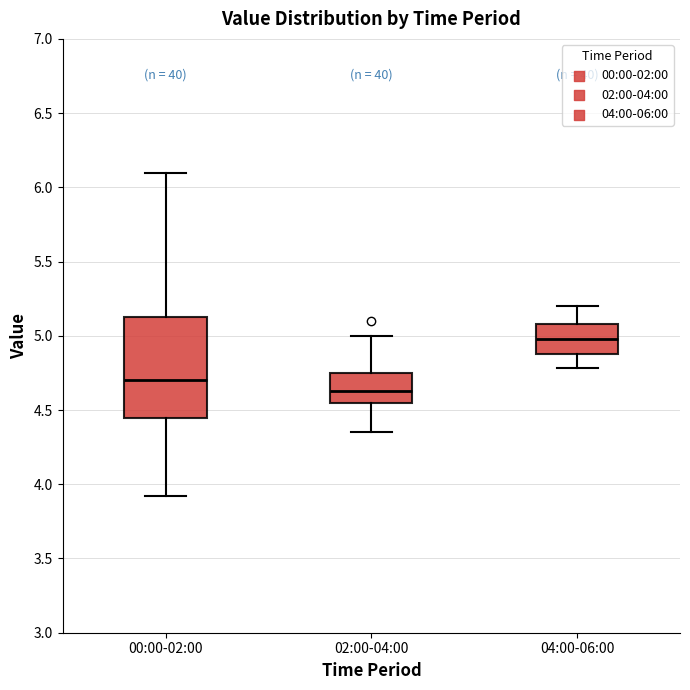

Reading left to right, transcribe this box plot: for each box, give where its median line is, the range the box spans, and where its two whiskers end, as read against the y-axis. The values are not printed on the chart, so give them approximately, as read against the axis.

00:00-02:00: median 4.70, box 4.45 to 5.15, whiskers 3.90 to 6.10
02:00-04:00: median 4.65, box 4.55 to 4.75, whiskers 4.35 to 5.00
04:00-06:00: median 5.00, box 4.90 to 5.10, whiskers 4.80 to 5.20